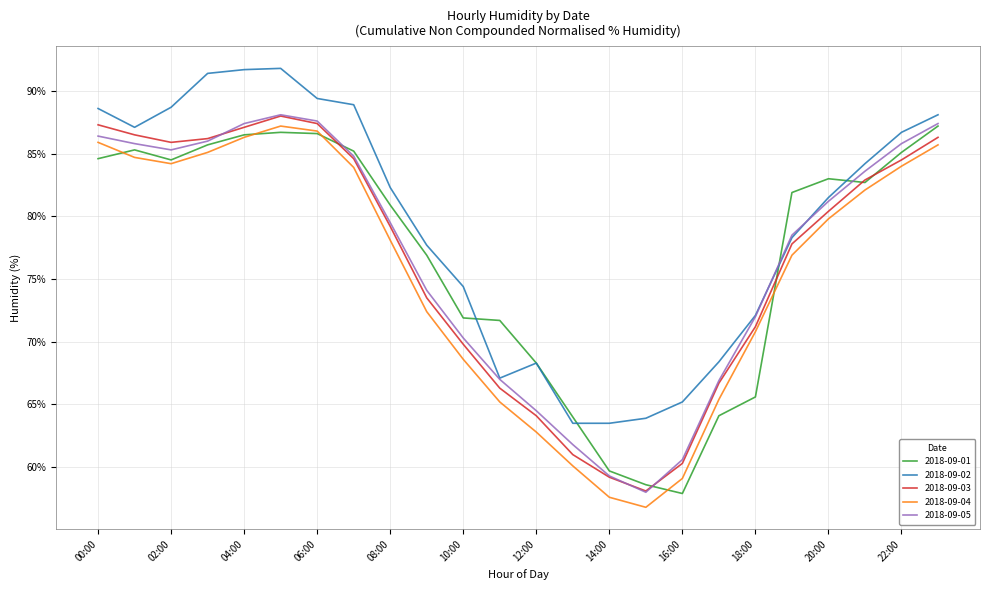

Which series has the largest total across all categories?

2018-09-02